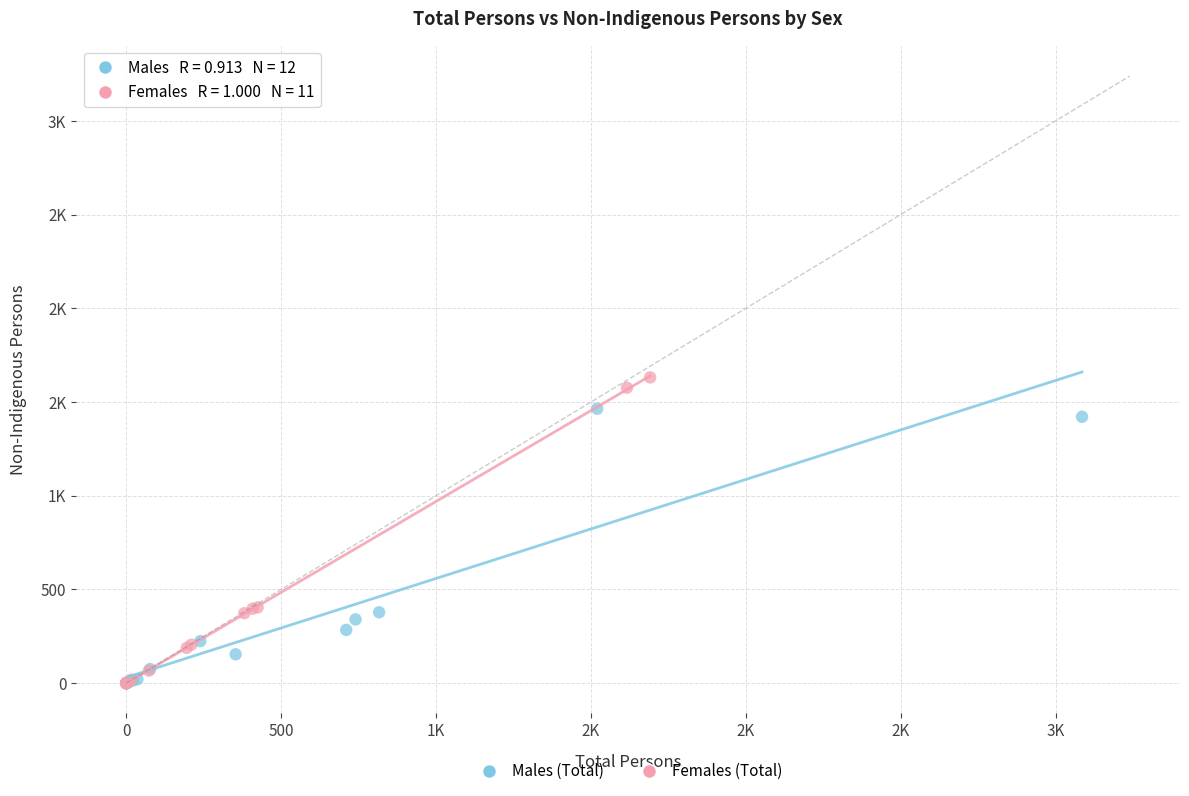

What are all the series names shown in the legend?

Males (Total), Females (Total)